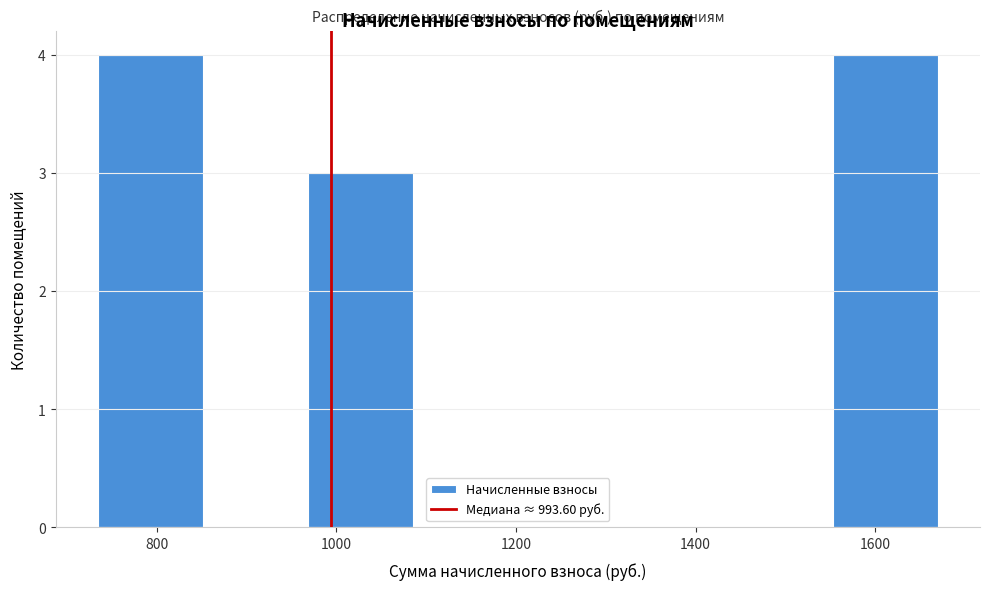

Reading left to right, transcribe this chart: for each bar, give the range it covers on the x-axis and its height. Neither the bar edges nor the heights are printed on the chart, so give them approximately, as read against the axes.

740 to 860: 4
860 to 960: 0
960 to 1080: 3
1080 to 1200: 0
1200 to 1320: 0
1320 to 1440: 0
1440 to 1560: 0
1560 to 1660: 4